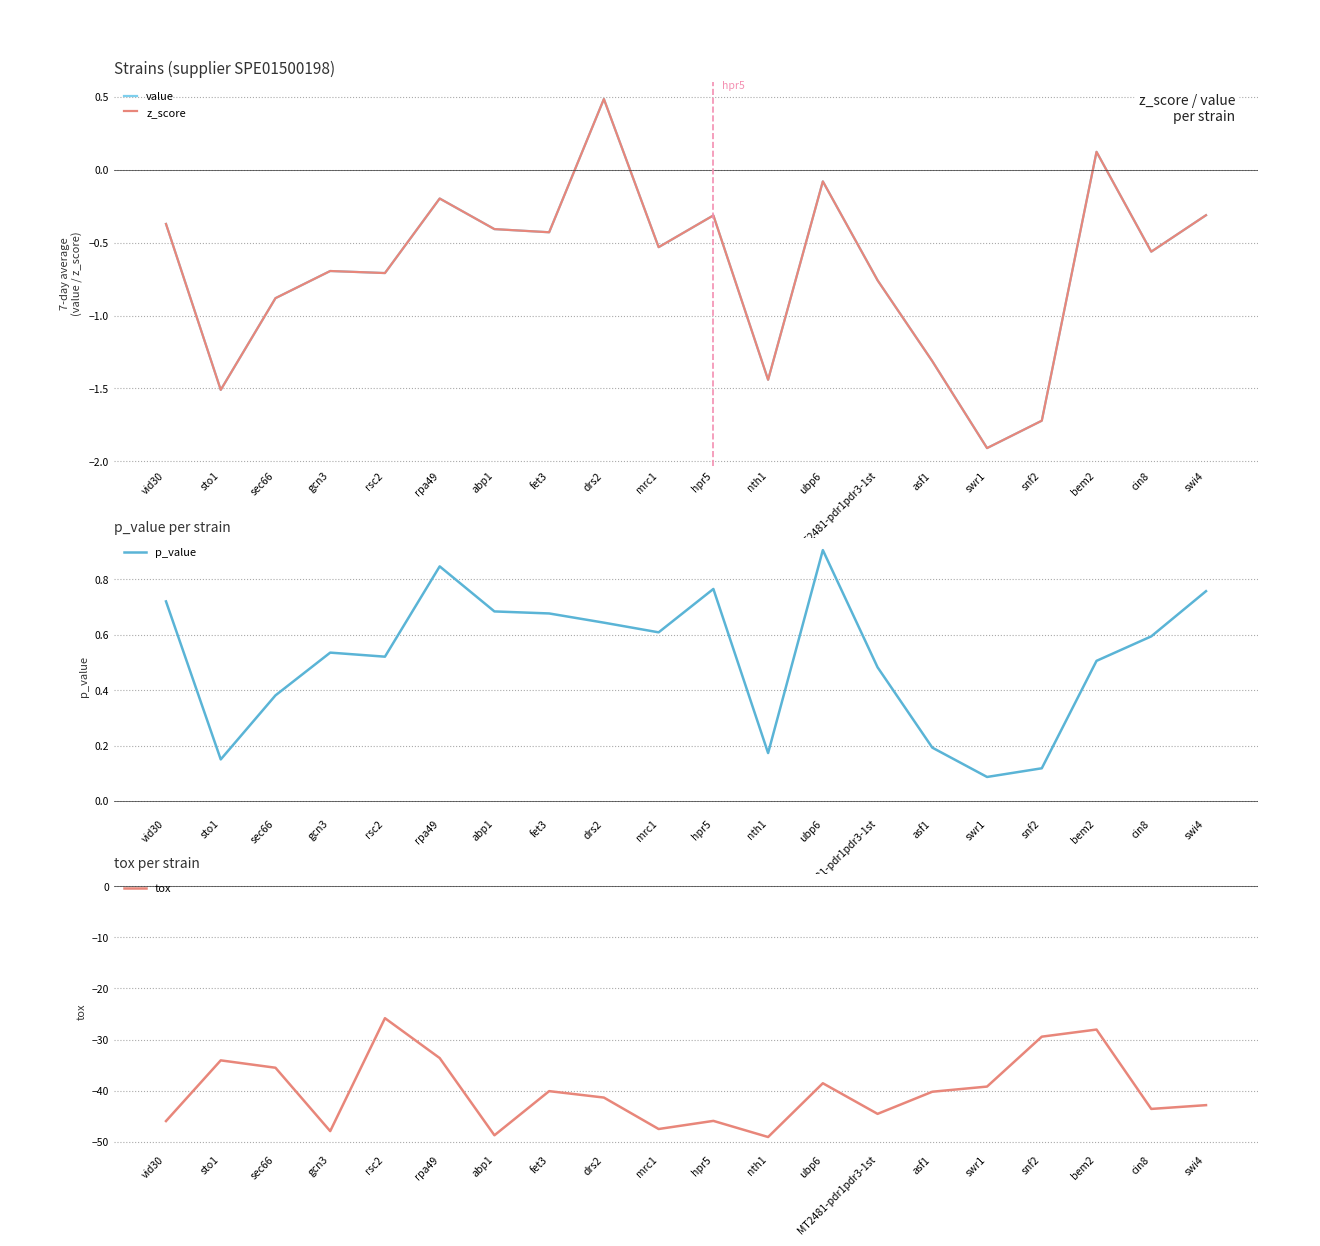

True or false: p_value has a value of 0.2 at fet3.

False